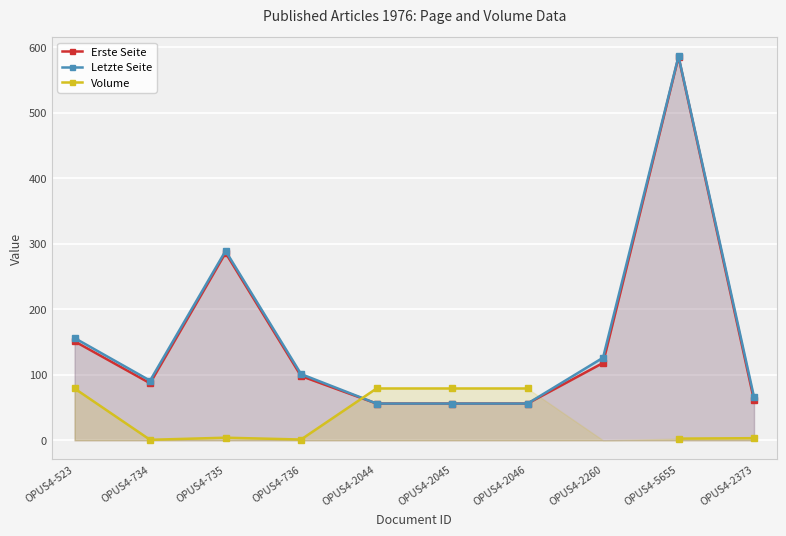

Which series has the widest spread of values?

Letzte Seite